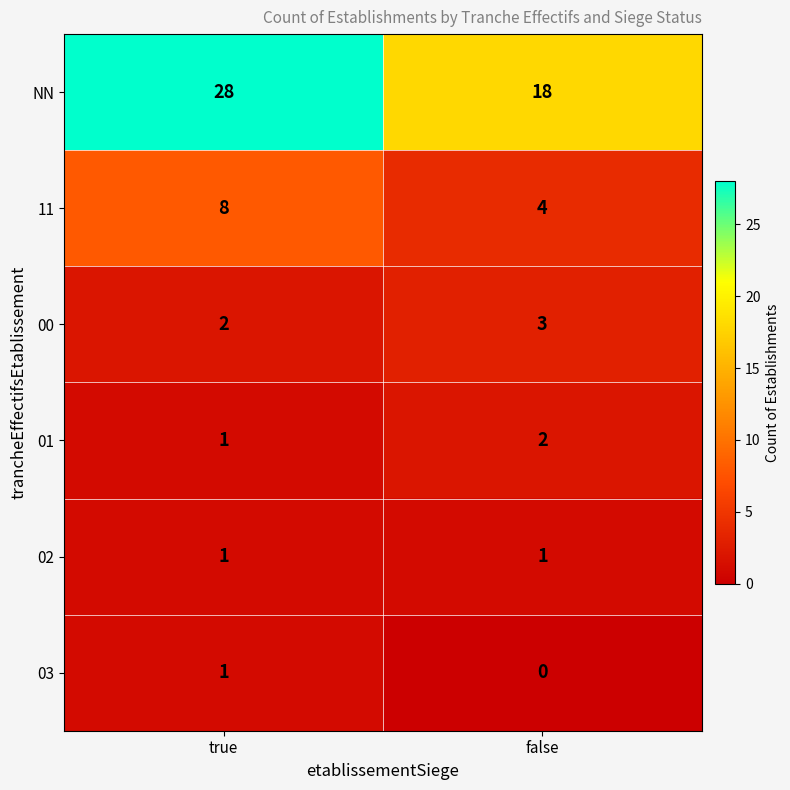

Reading left to right, transcribe all the data shown in this chart.

NN: 28	18
11: 8	4
00: 2	3
01: 1	2
02: 1	1
03: 1	0